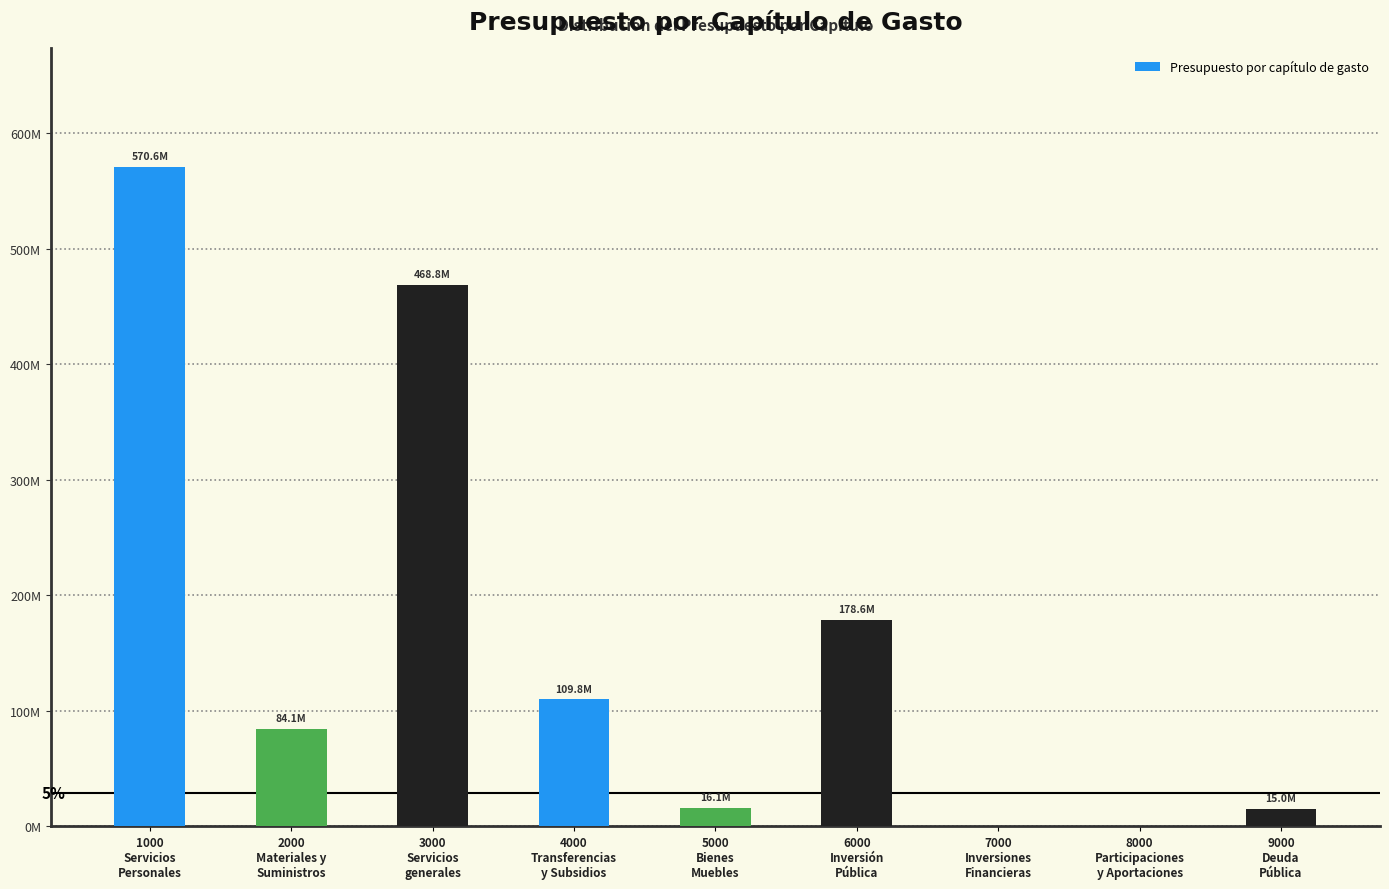

List the labels in order of value, smallest first.

7000
Inversiones
Financieras, 8000
Participaciones
y Aportaciones, 9000
Deuda
Pública, 5000
Bienes
Muebles, 2000
Materiales y
Suministros, 4000
Transferencias
y Subsidios, 6000
Inversión
Pública, 3000
Servicios
generales, 1000
Servicios
Personales